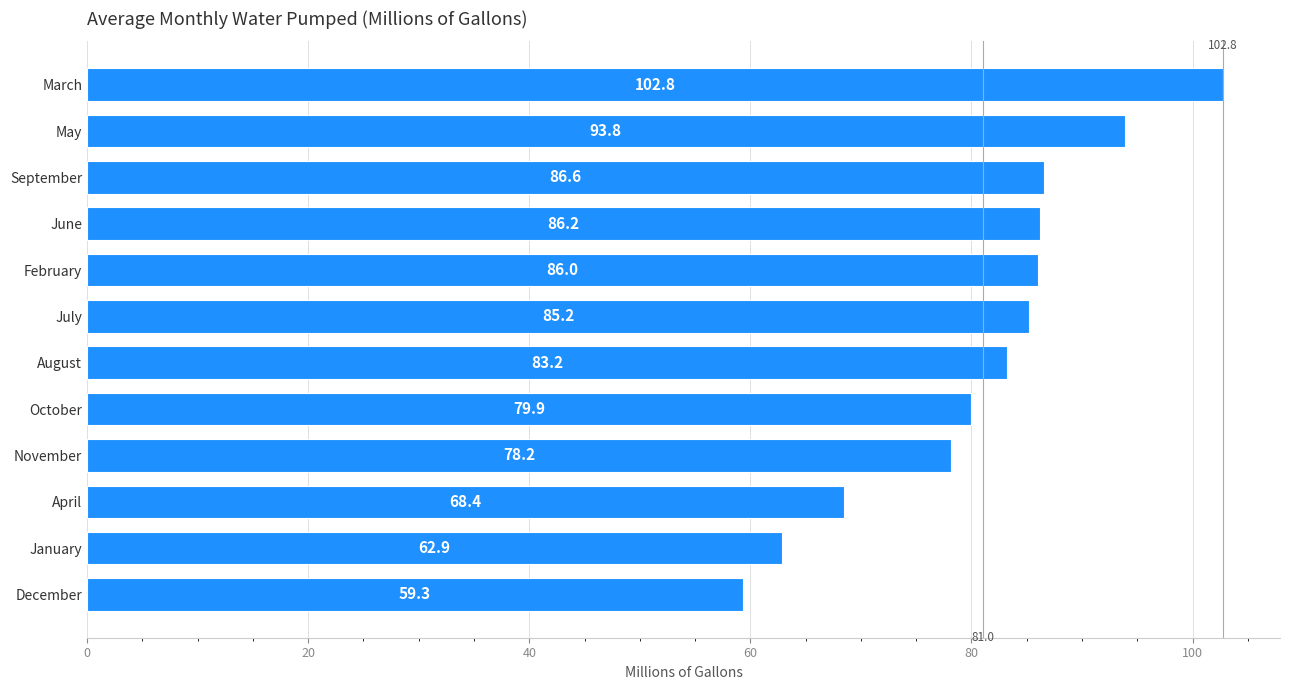

Rank the categories by value from lowest to highest.

December, January, April, November, October, August, July, February, June, September, May, March